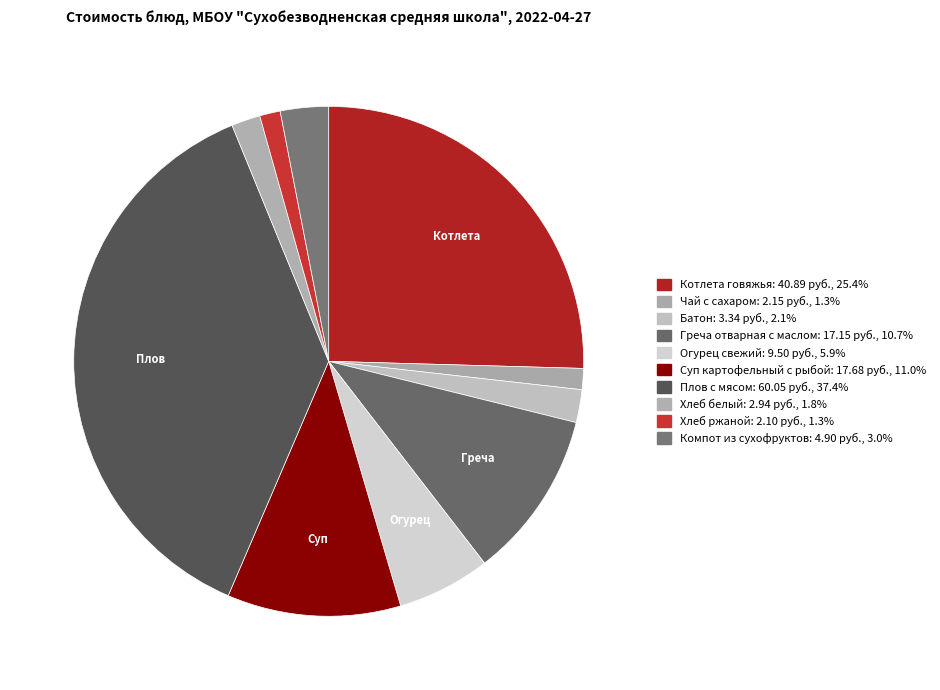

Is it true that Чай с сахаром is 11% of the pie?

False